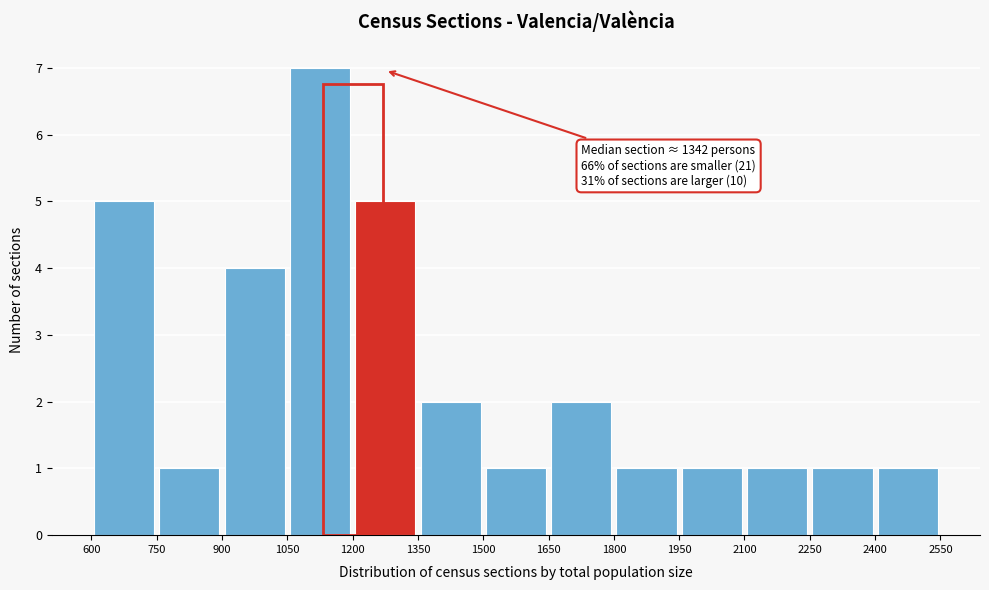

Which range on the x-axis has the tallest bar?

1050 to 1200